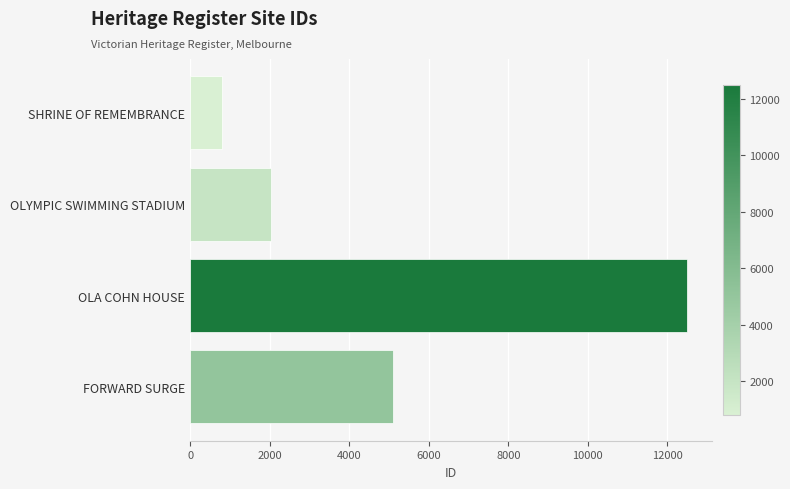

How many series are shown in this chart?

1